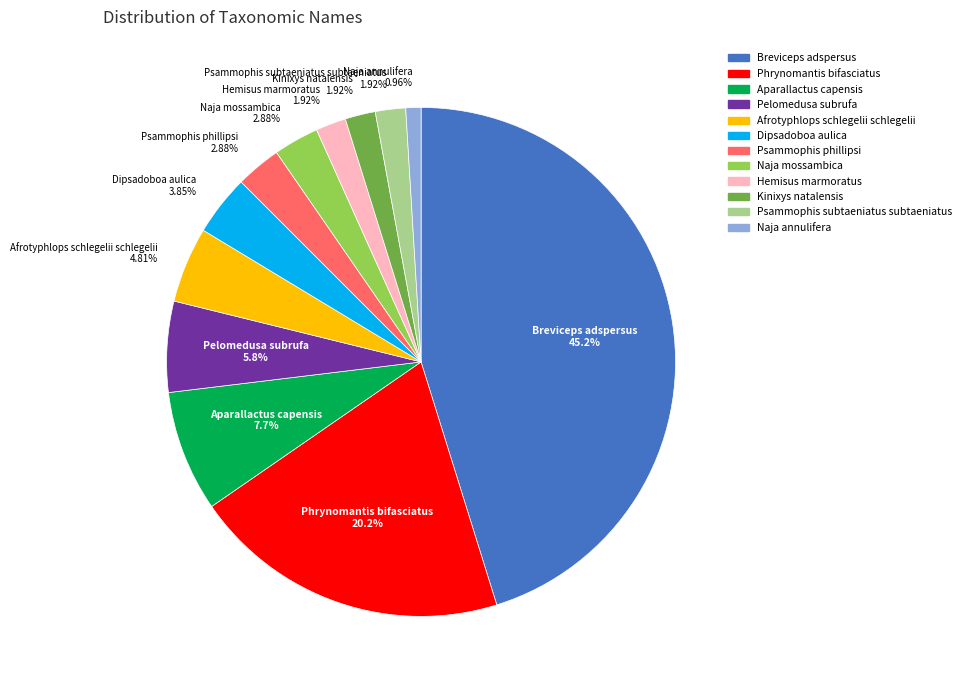

Between Breviceps adspersus and Naja mossambica, which is larger?

Breviceps adspersus